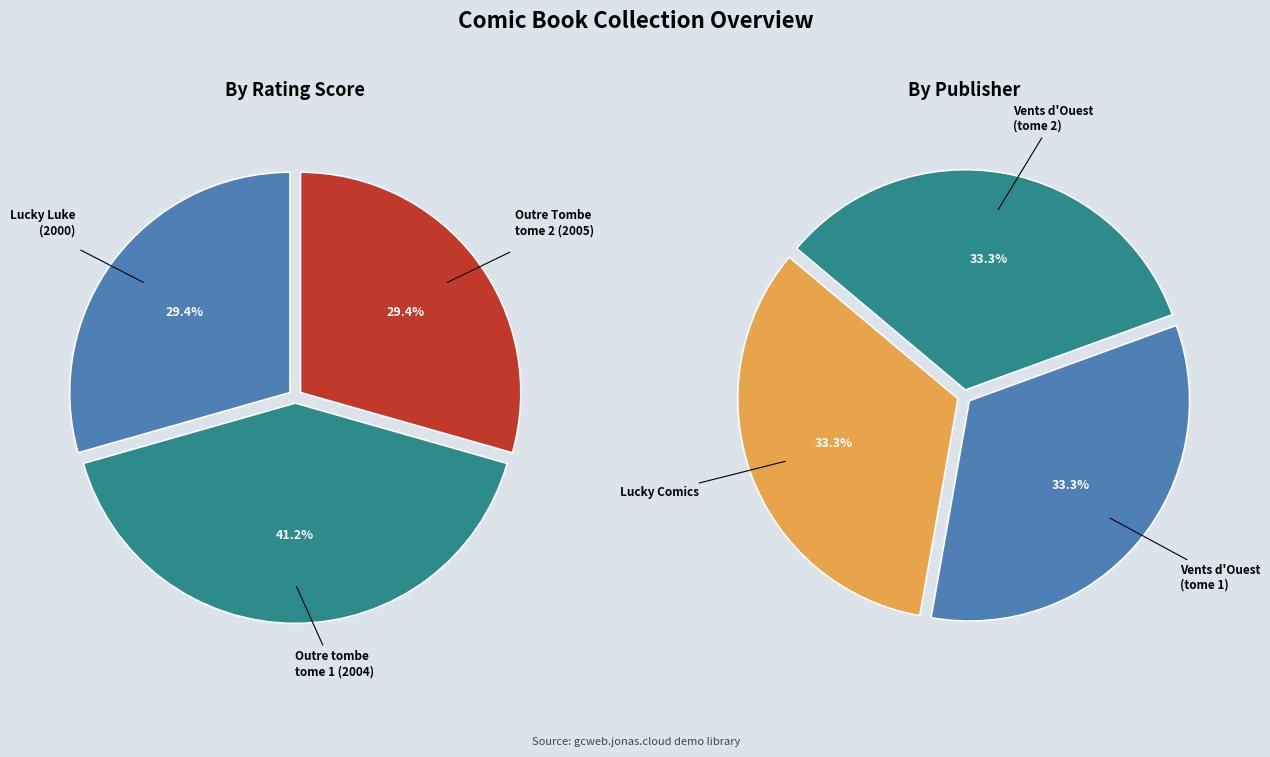

What is the spread (max minus min) of values at Outre Tombe, tome 2 : Loup y es-tu ? (2005)?

4